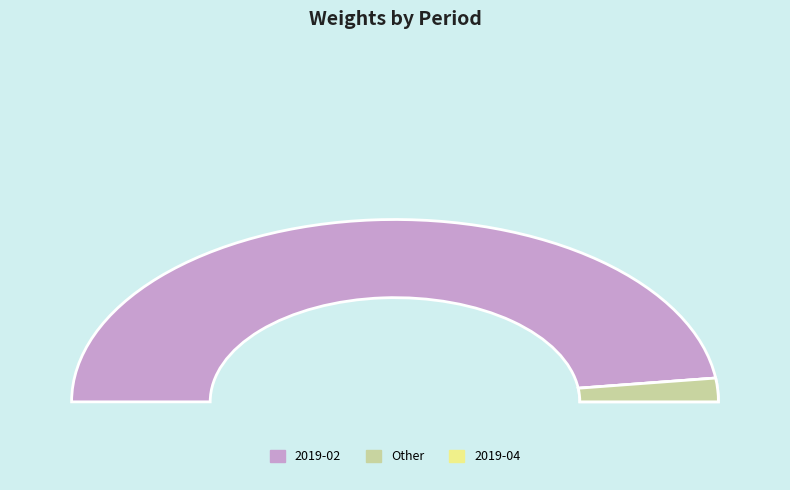

Which category has the smallest portion of the pie?

2019-04